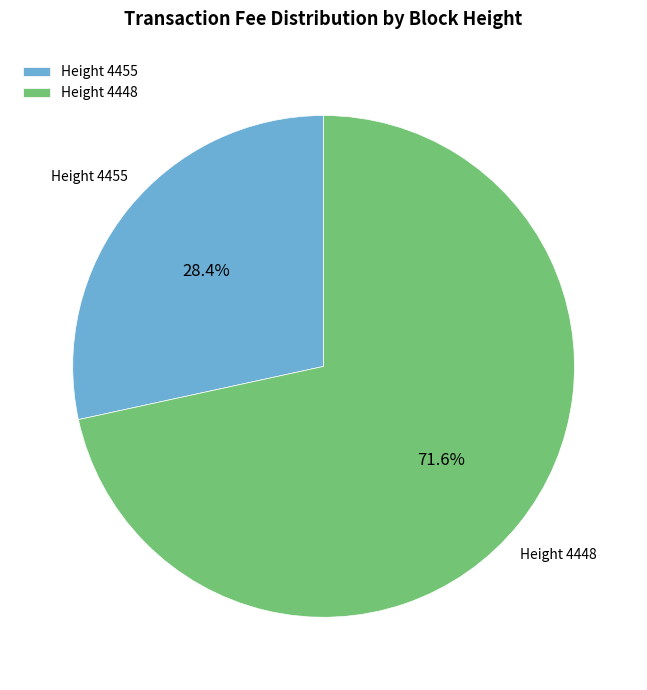

Count the number of slices in the pie.

2